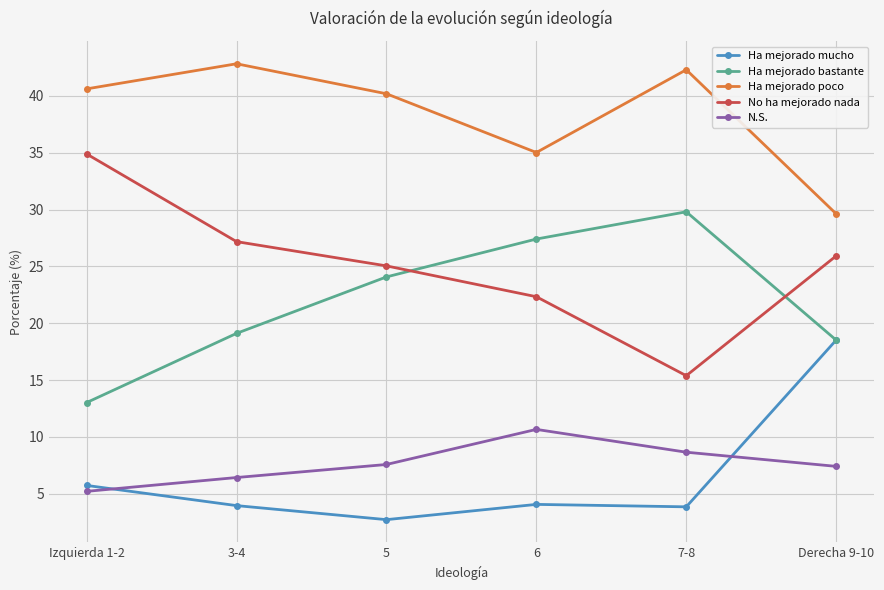

True or false: No ha mejorado nada and N.S. intersect in this chart.

False